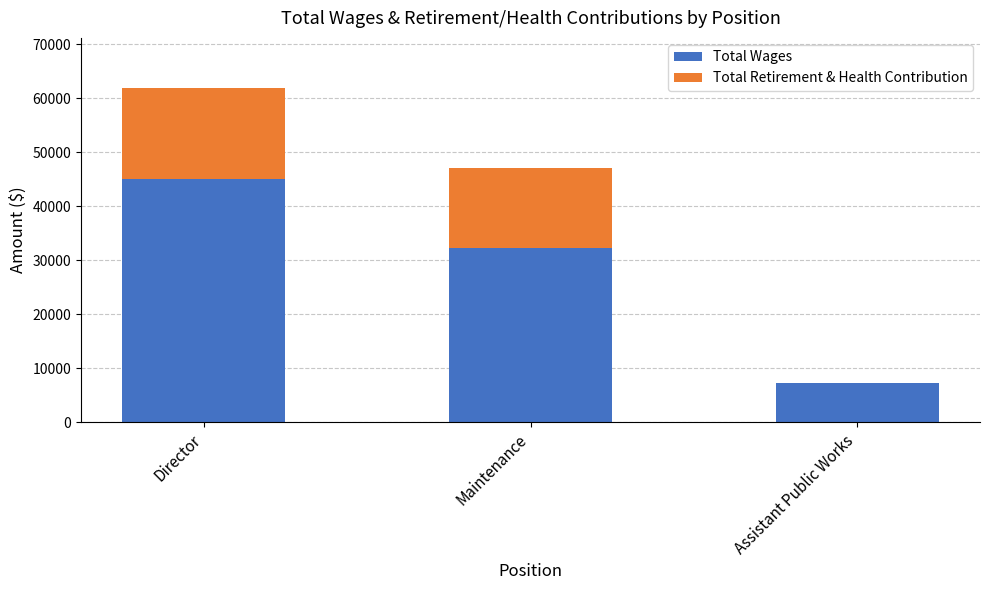

At which category is the sum across all series the highest?

Director